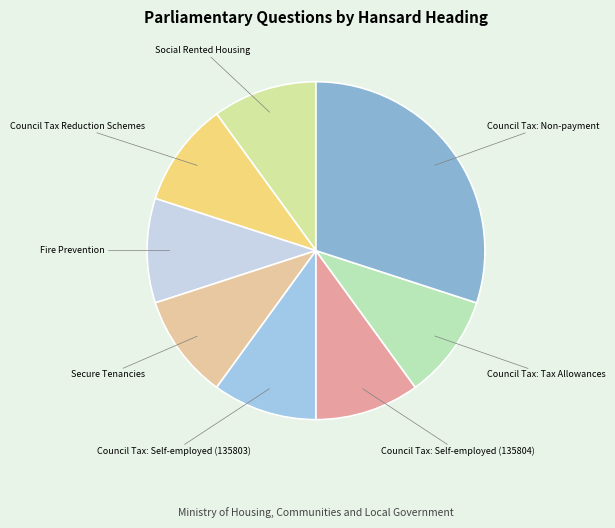

Count the number of slices in the pie.

8